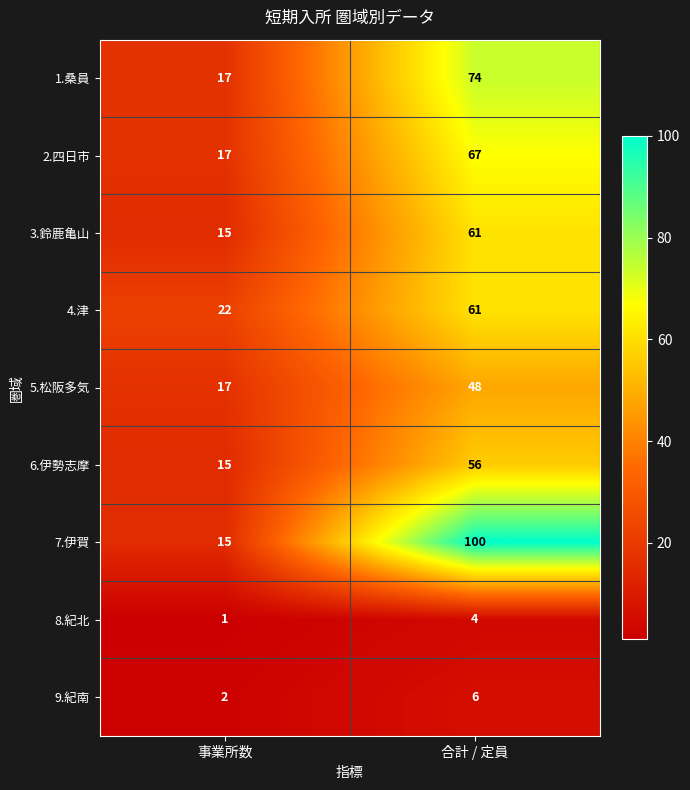

What is the average value of the 7.伊賀 series?

58